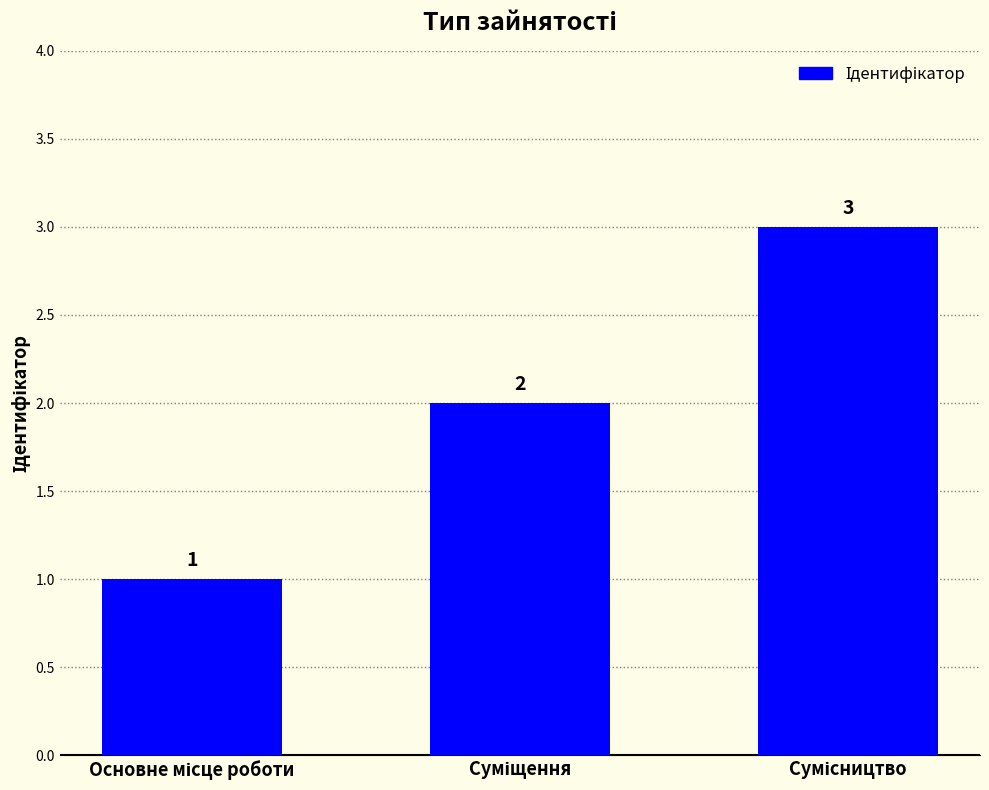

What is the sum of all values?

6